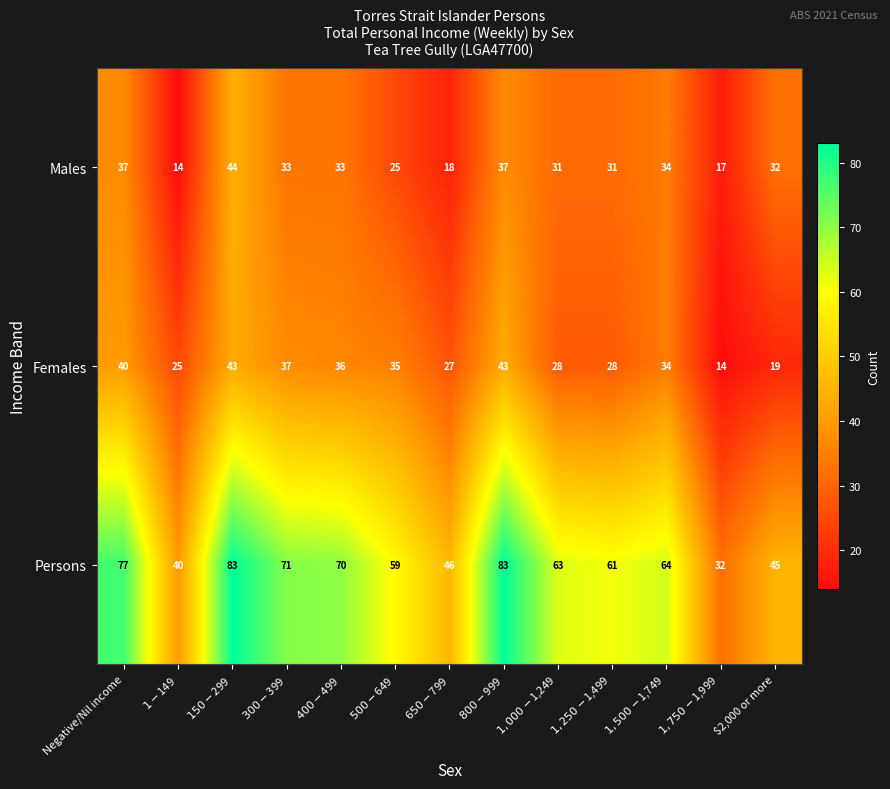

The value of Males at Negative/Nil income is 37. True or false?

True